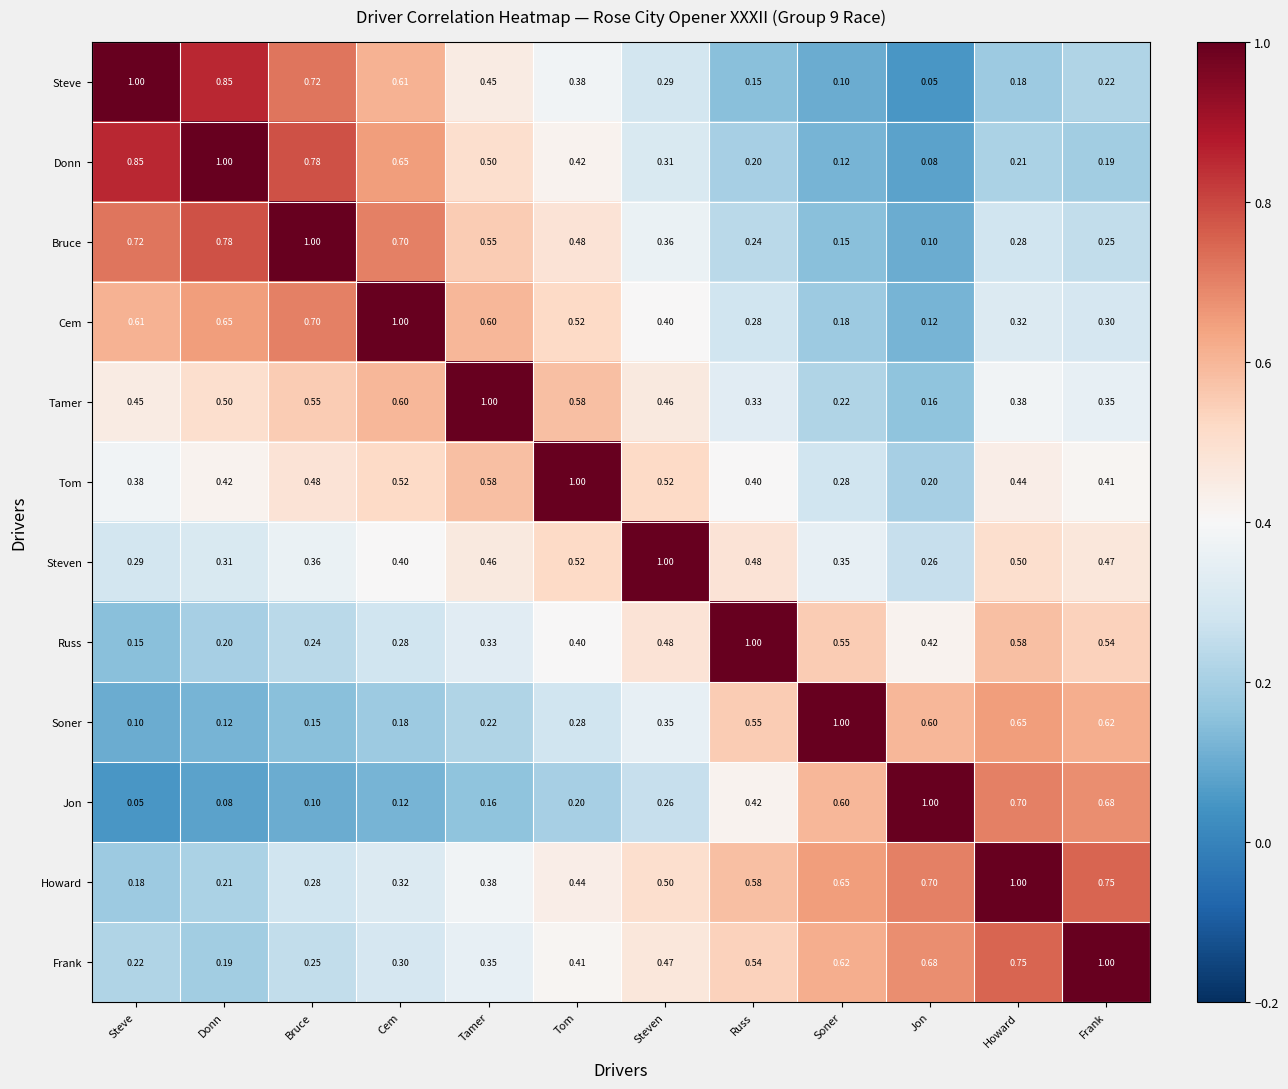

Which series has the largest total across all categories?

Howard